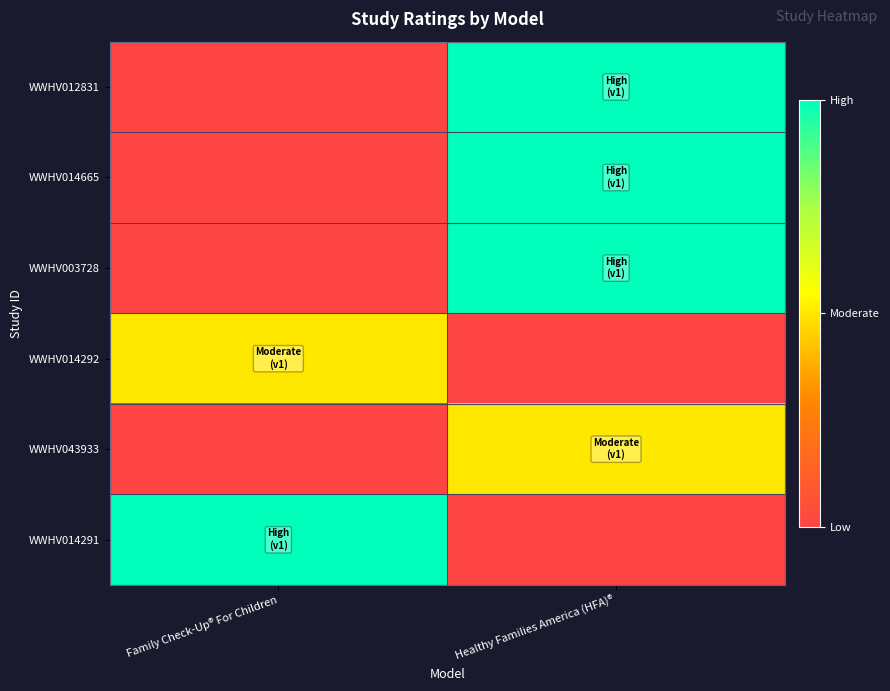

Count the number of categories in the chart.

2